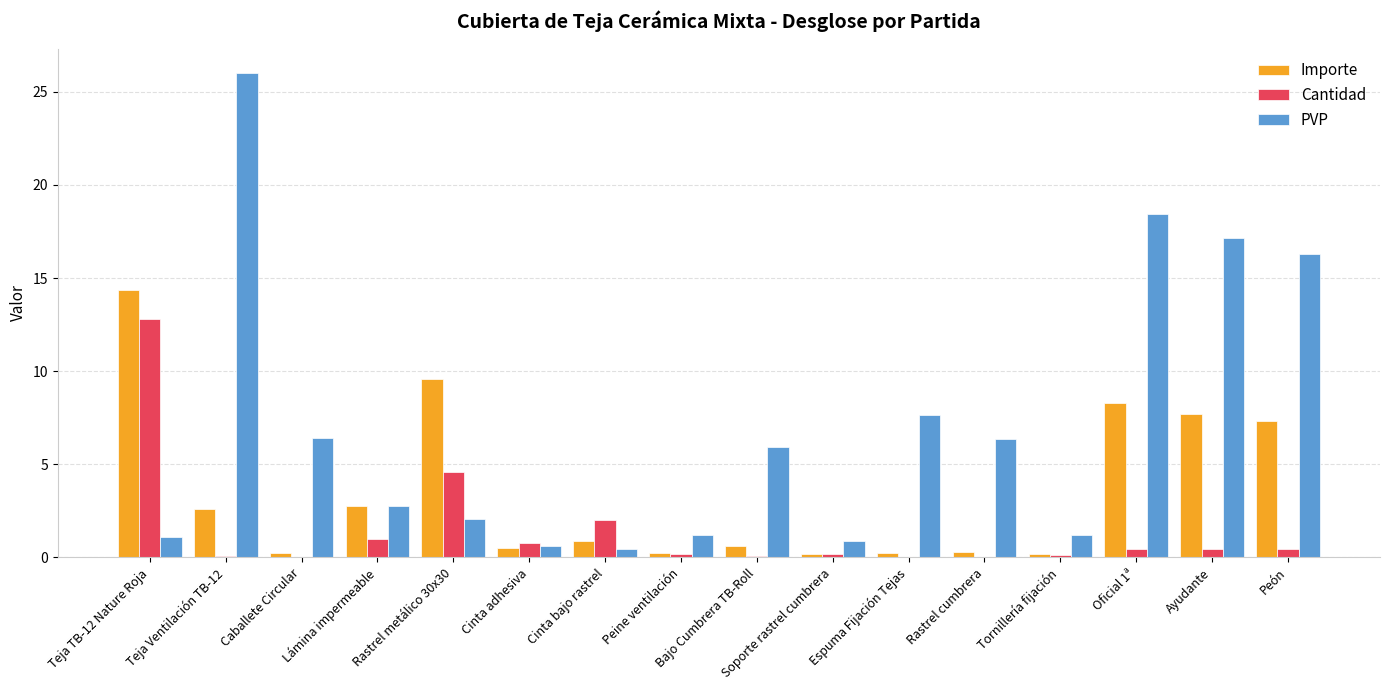

The Cantidad series shows 23.0 at Teja TB-12 Nature Roja. True or false?

False